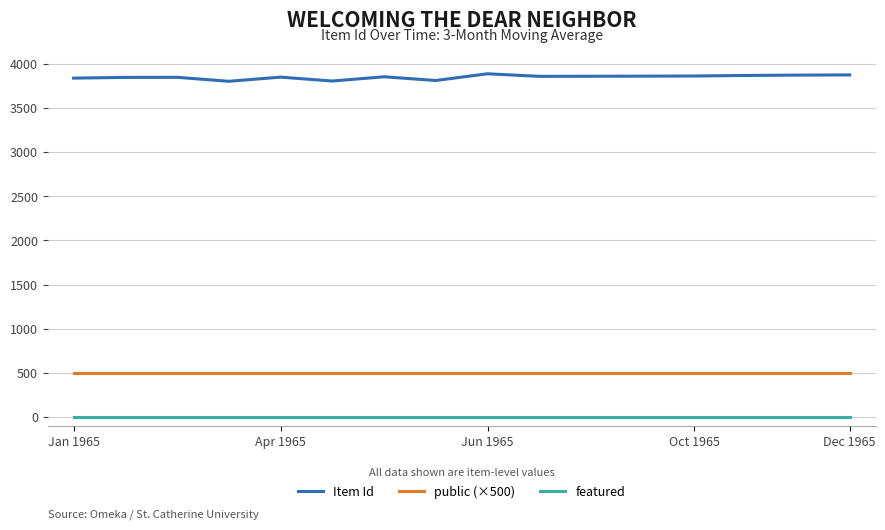

True or false: public (×500) and featured intersect in this chart.

False